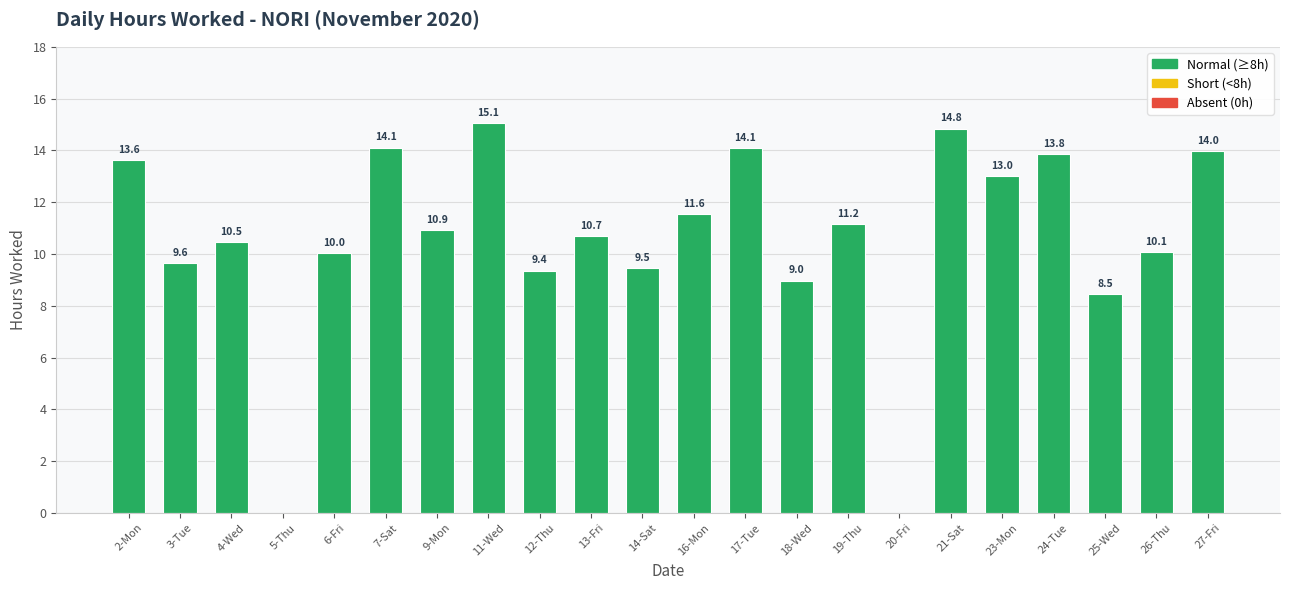

What is the maximum value shown in the chart?

15.1